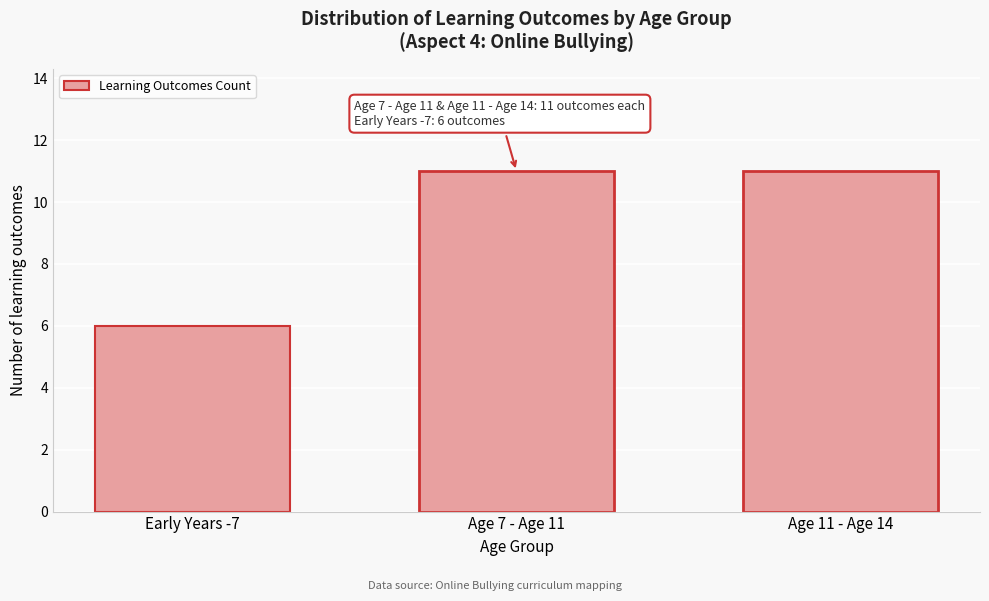

Reading left to right, what are all the values shown in this chart?

6	11	11